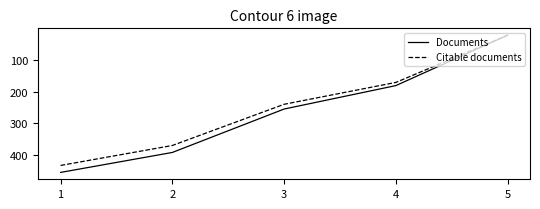

What is the average value of the Documents series?

261